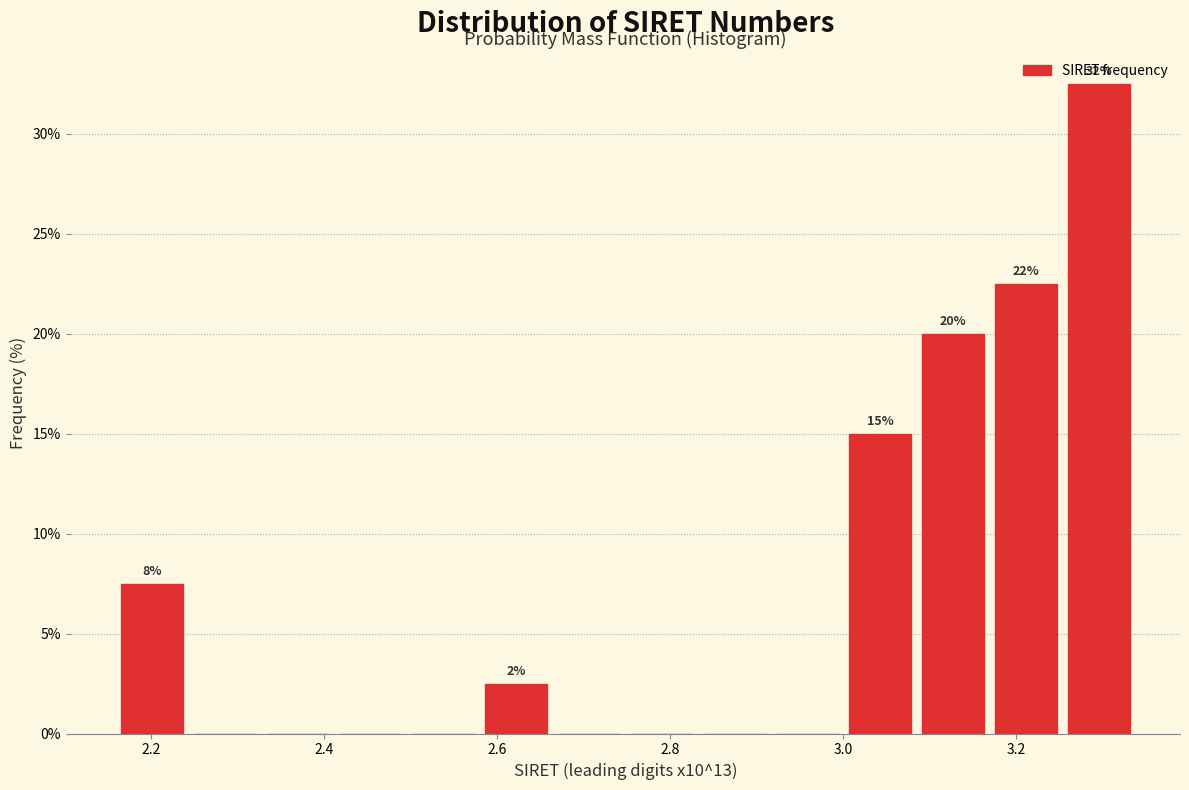

Which range on the x-axis has the tallest bar?

3.26 to 3.34